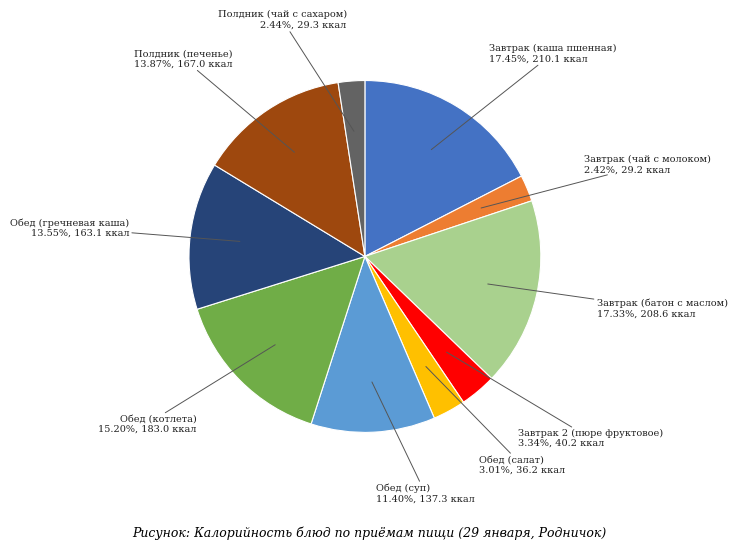

Is there a majority slice in this chart?

No